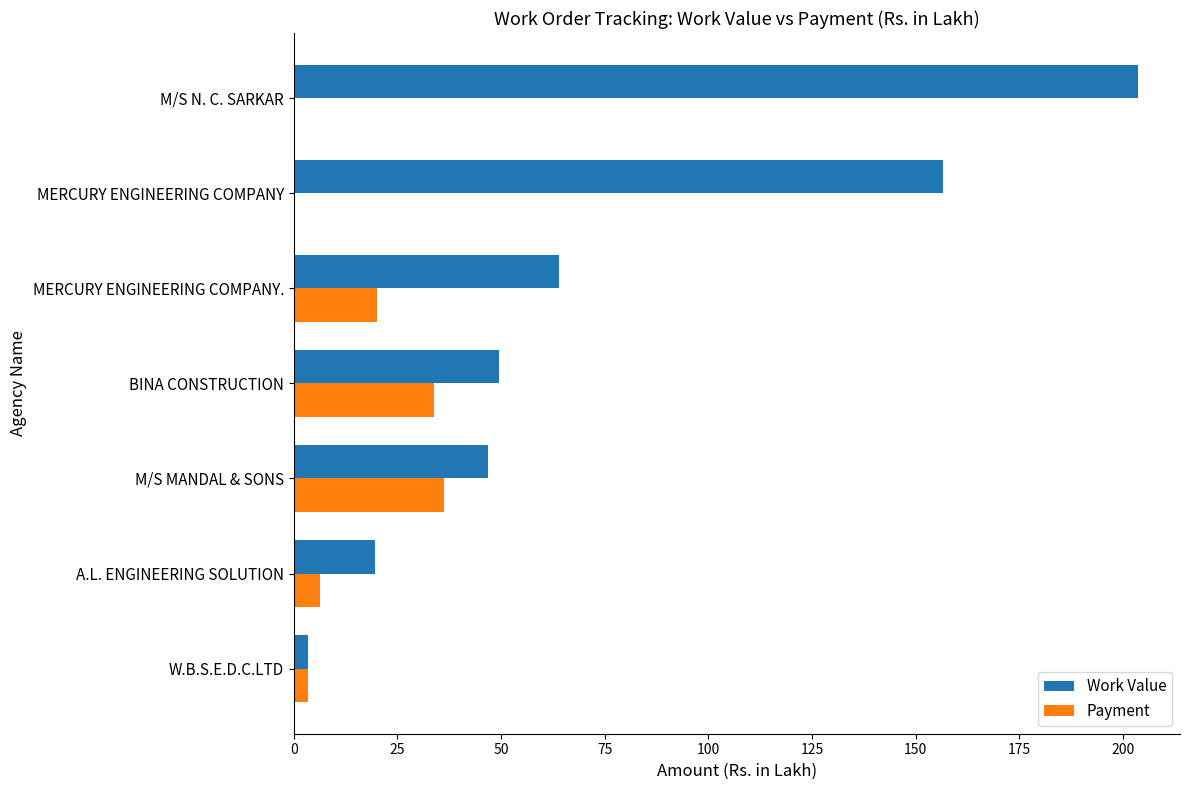

The Payment series shows 0.0 at MERCURY ENGINEERING COMPANY. True or false?

True